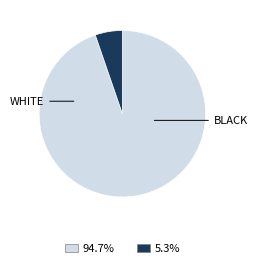

Is there any slice that represents more than half of the pie?

Yes